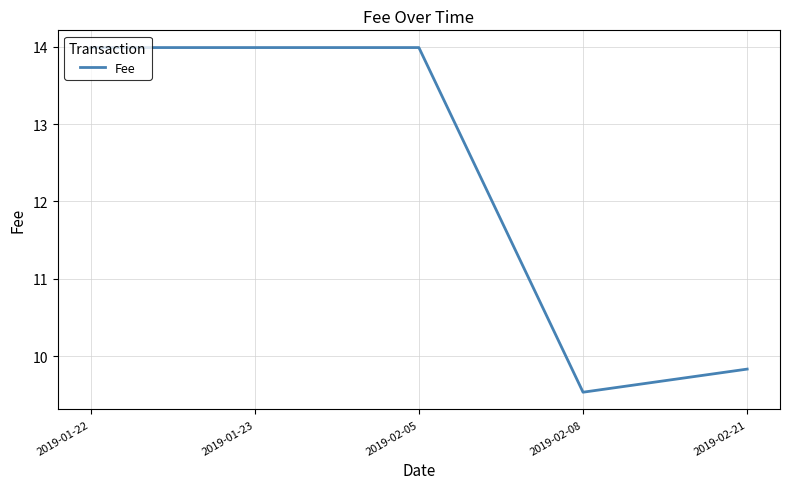

Is this an area chart (filled region under the line)?

No